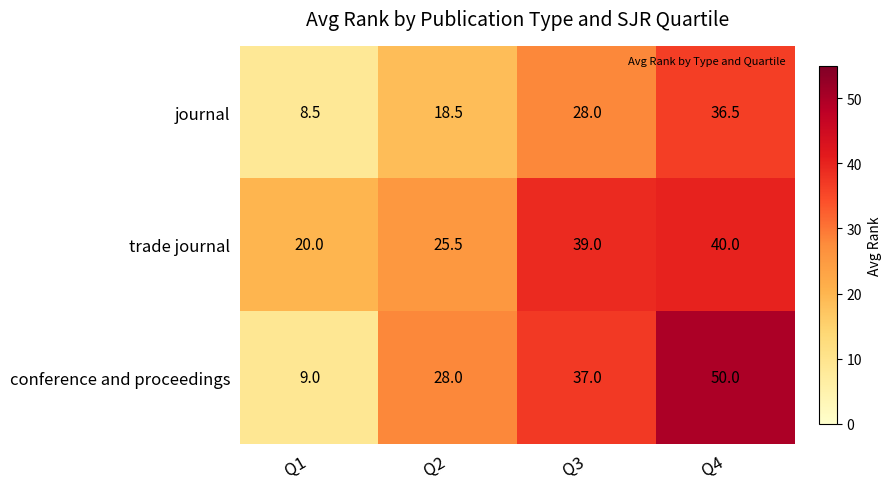

What is the total value across all series at Q1?

37.5